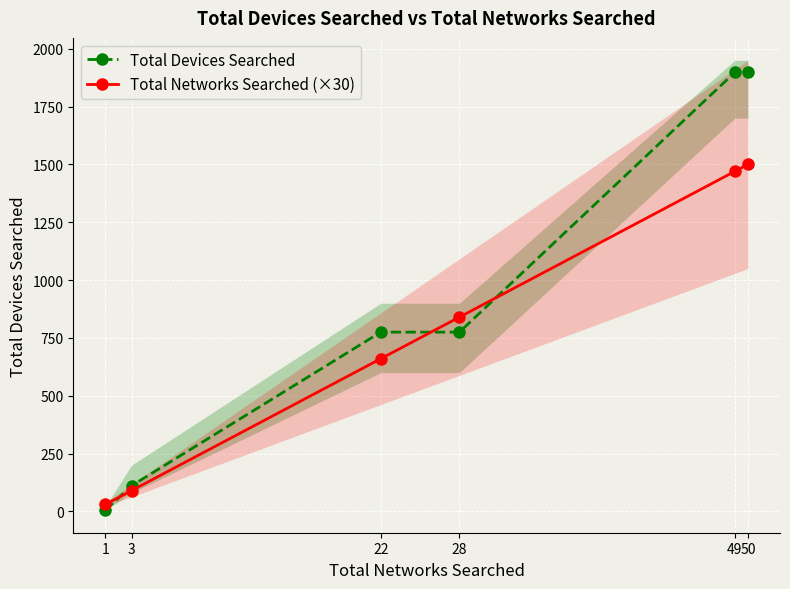

What is the greatest value displayed?

1900